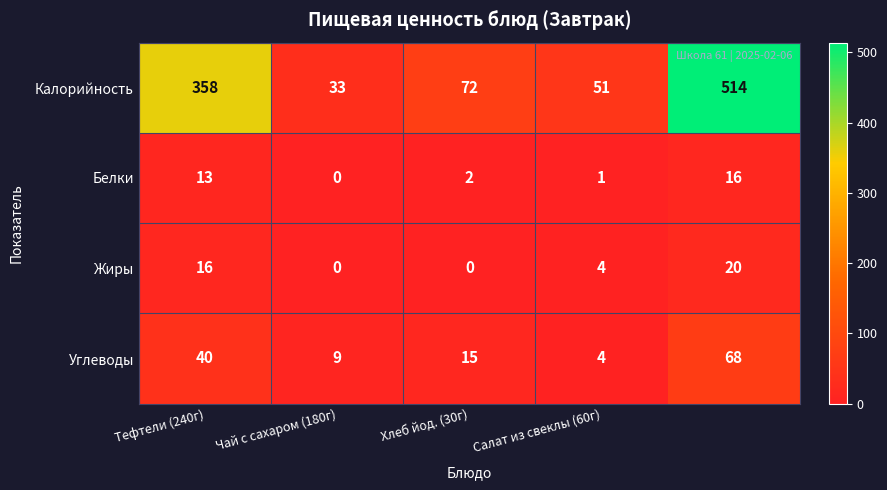

List the series in order of their peak value, lowest first.

Белки, Жиры, Углеводы, Калорийность